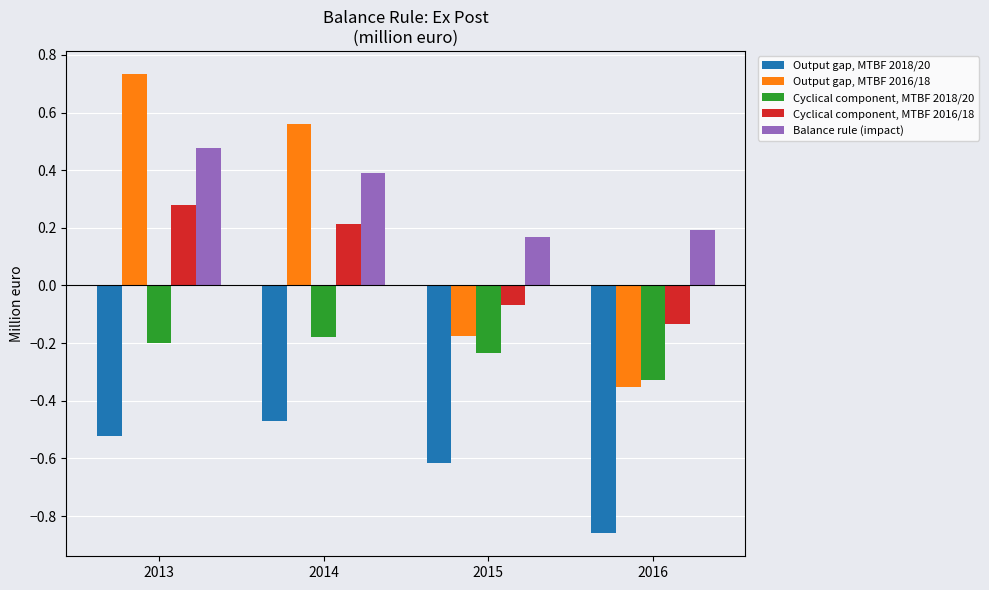

At which label does Cyclical component, MTBF 2016/18 first exceed 0?

2013